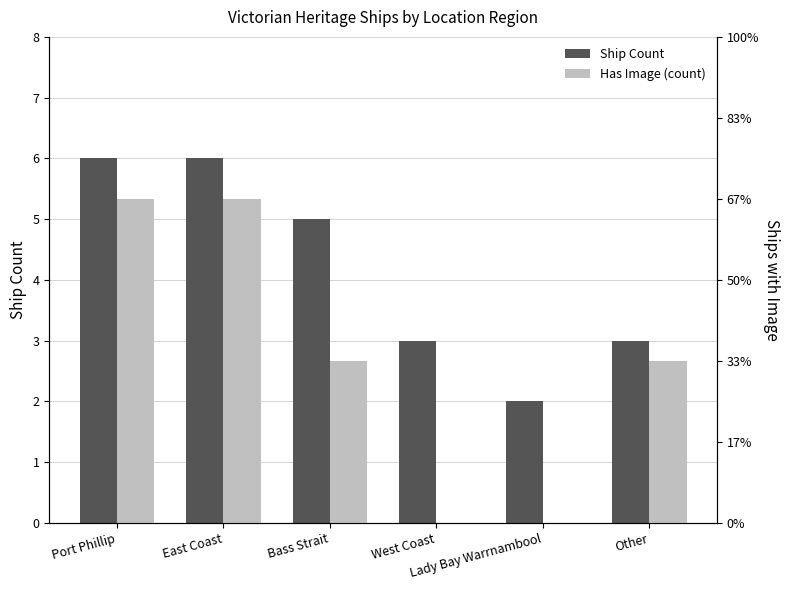

List the series in order of their peak value, lowest first.

Has Image (count), Ship Count